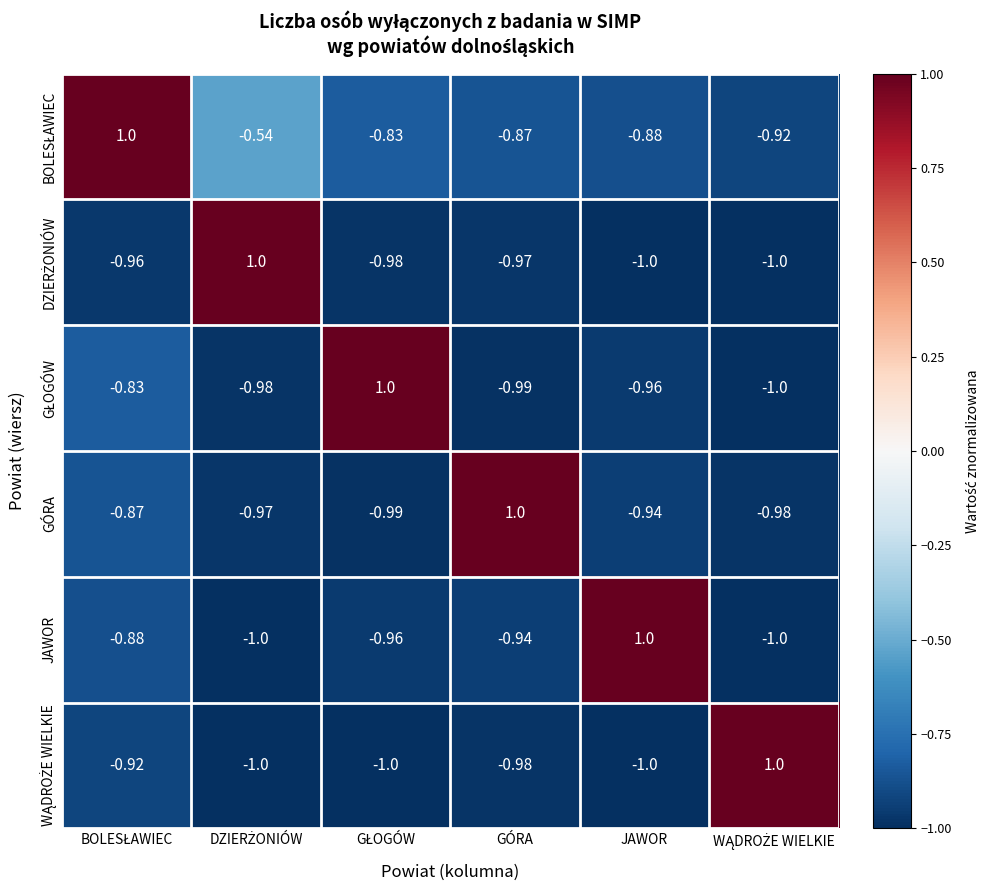

Which category has the highest value in the GÓRA series?

GÓRA